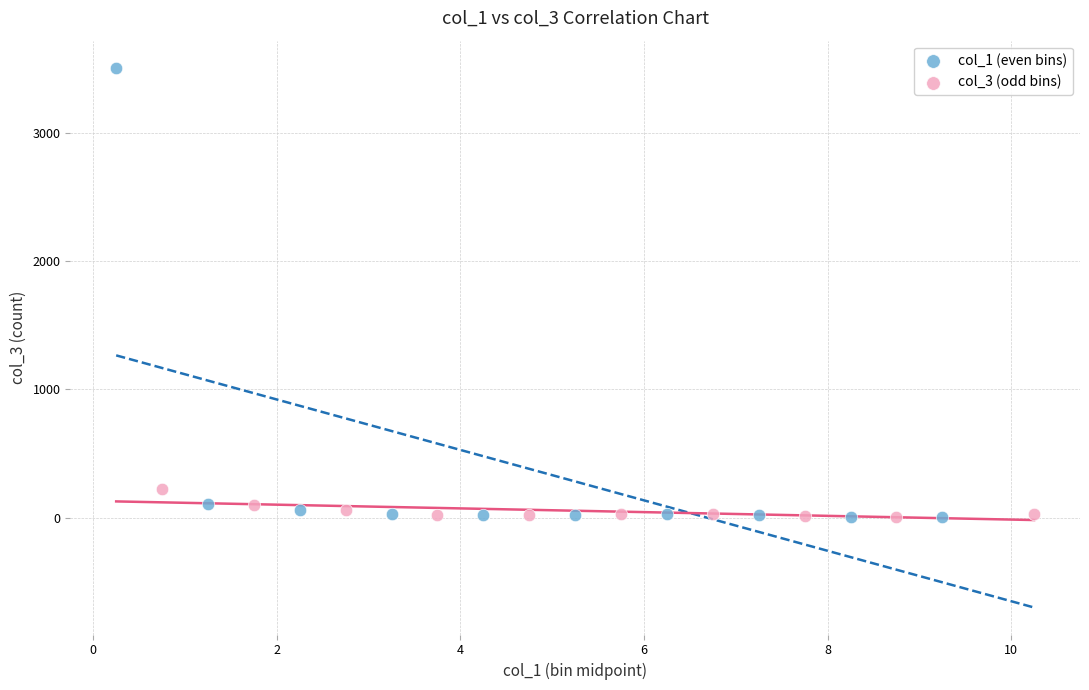

What are all the series names shown in the legend?

col_1 (even bins), col_3 (odd bins)